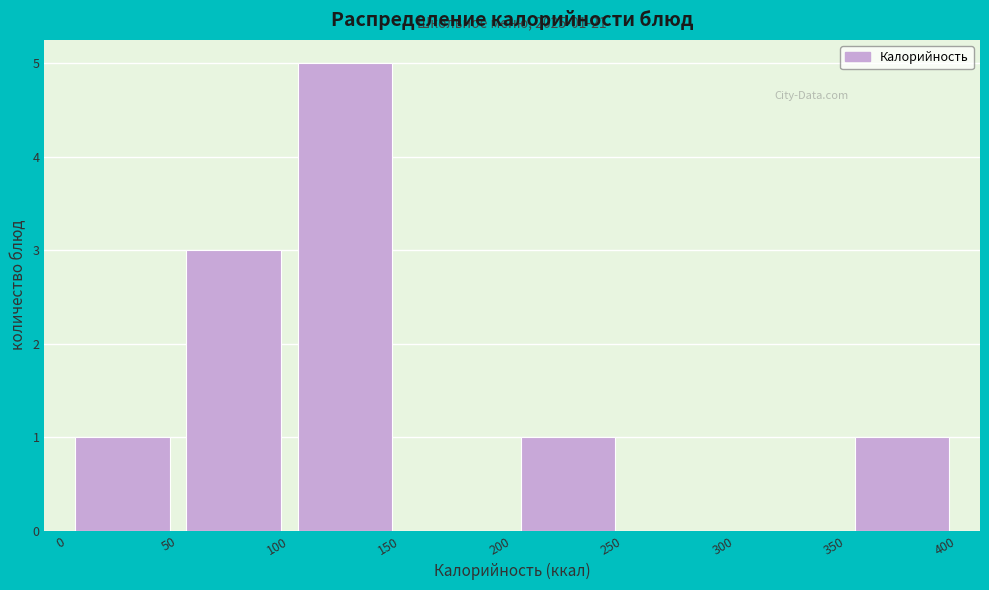

Which range on the x-axis has the tallest bar?

100 to 150